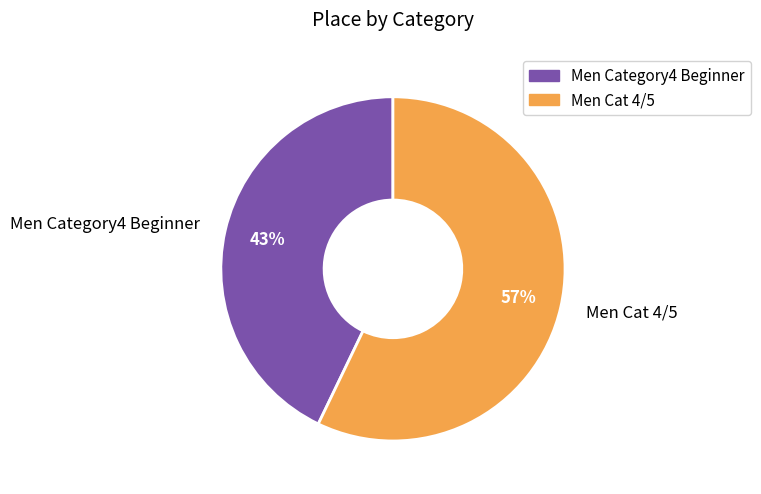

The Men Cat 4/5 slice represents 48% of the pie. True or false?

False